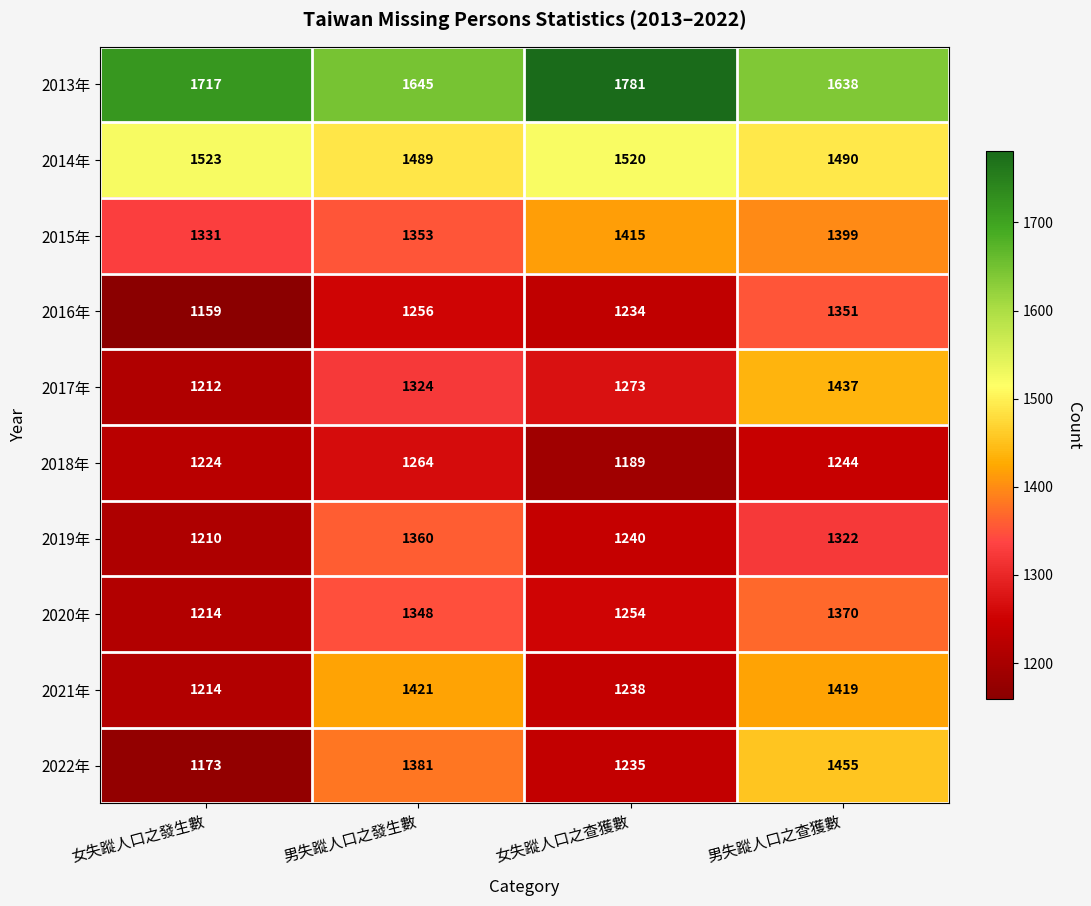

Which series has the widest spread of values?

2022年